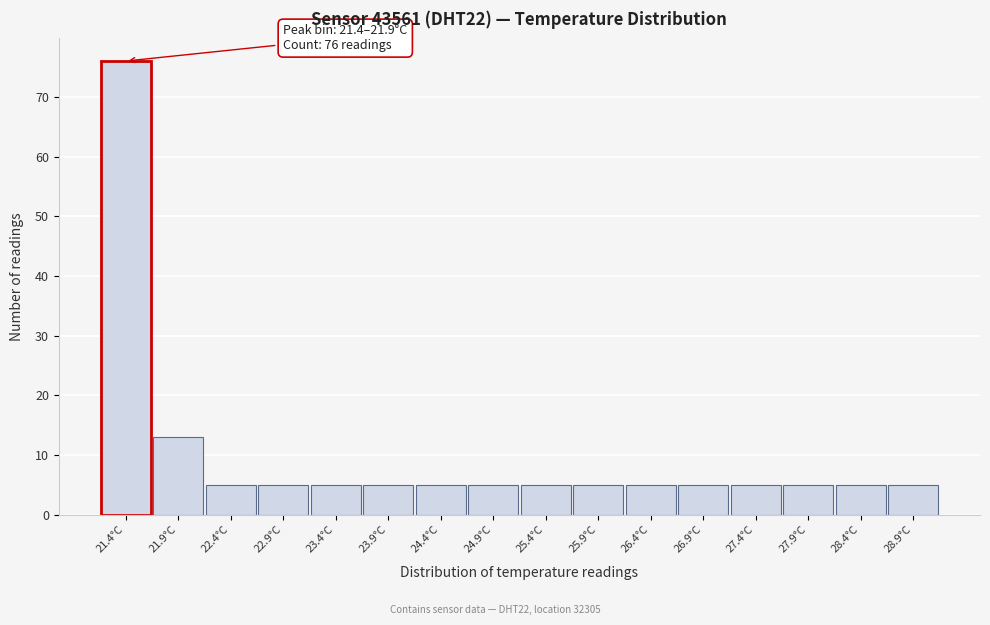

Reading left to right, transcribe all the data shown in this chart.

21.4°C=76	21.9°C=13	22.4°C=5	22.9°C=5	23.4°C=5	23.9°C=5	24.4°C=5	24.9°C=5	25.4°C=5	25.9°C=5	26.4°C=5	26.9°C=5	27.4°C=5	27.9°C=5	28.4°C=5	28.9°C=5